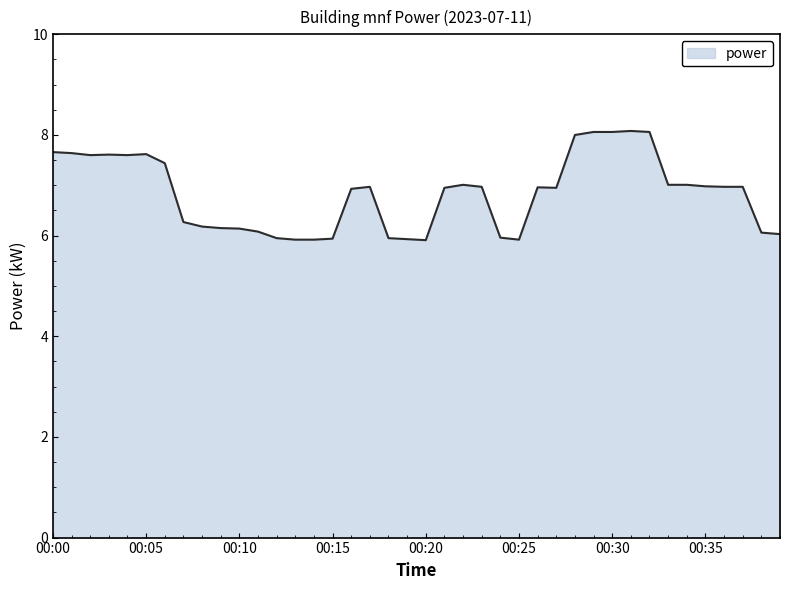

What is the maximum value shown in the chart?

8.1